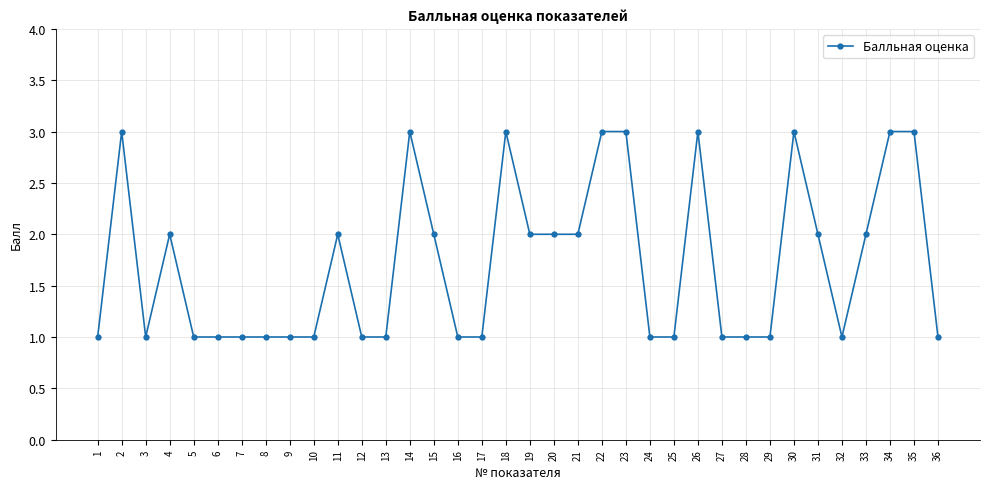

Reading left to right, what are all the values shown in this chart?

1=1	2=3	3=1	4=2	5=1	6=1	7=1	8=1	9=1	10=1	11=2	12=1	13=1	14=3	15=2	16=1	17=1	18=3	19=2	20=2	21=2	22=3	23=3	24=1	25=1	26=3	27=1	28=1	29=1	30=3	31=2	32=1	33=2	34=3	35=3	36=1